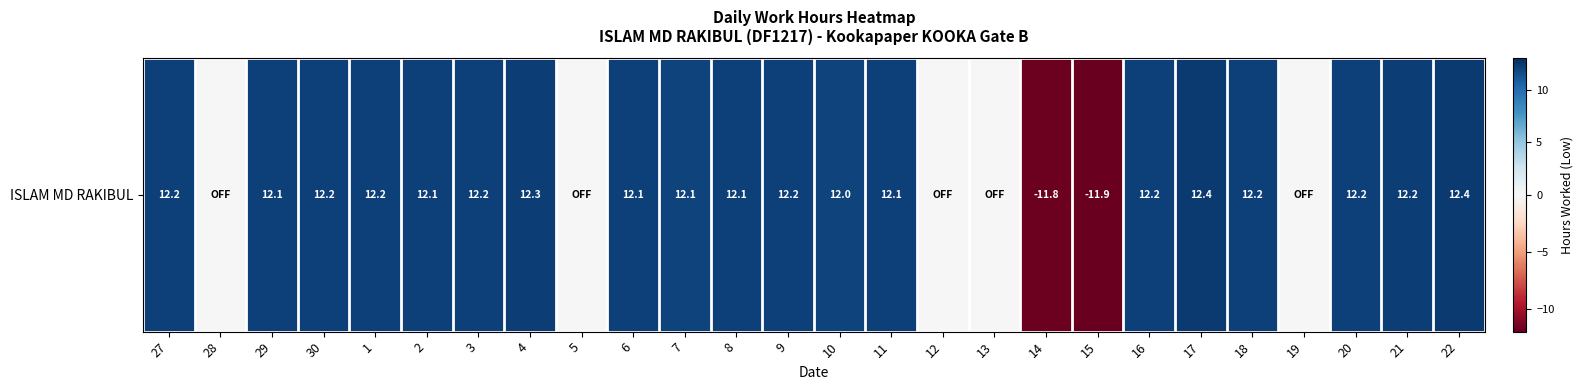

At which category does the chart reach its peak across all series?

17